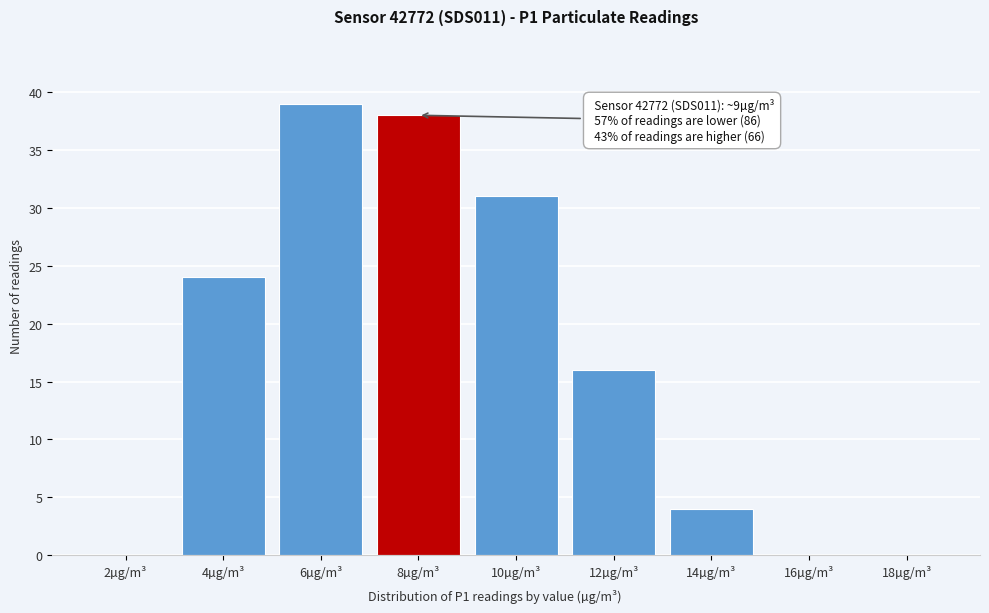

Reading left to right, extract all data points from this chart.

2µg/m³=0	4µg/m³=24	6µg/m³=39	8µg/m³=38	10µg/m³=31	12µg/m³=16	14µg/m³=4	16µg/m³=0	18µg/m³=0